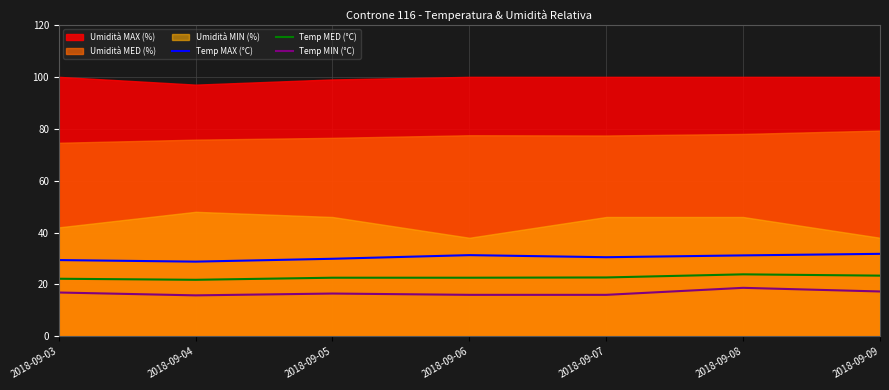

Is it true that Temp MED (°C) equals 22.7 at 2018-09-07?

True